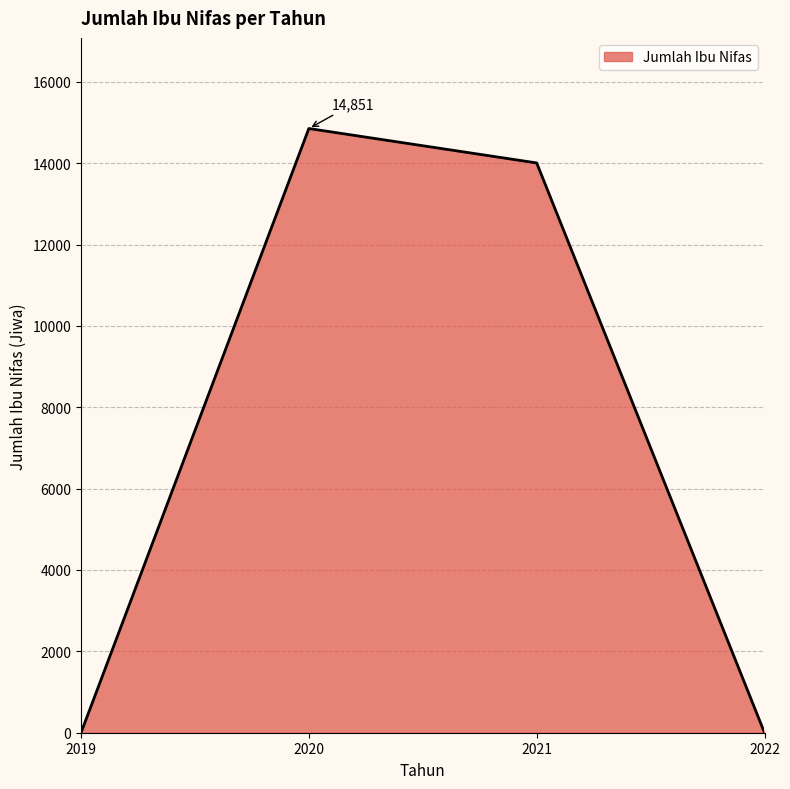

The value at 2021 is 8215. True or false?

False